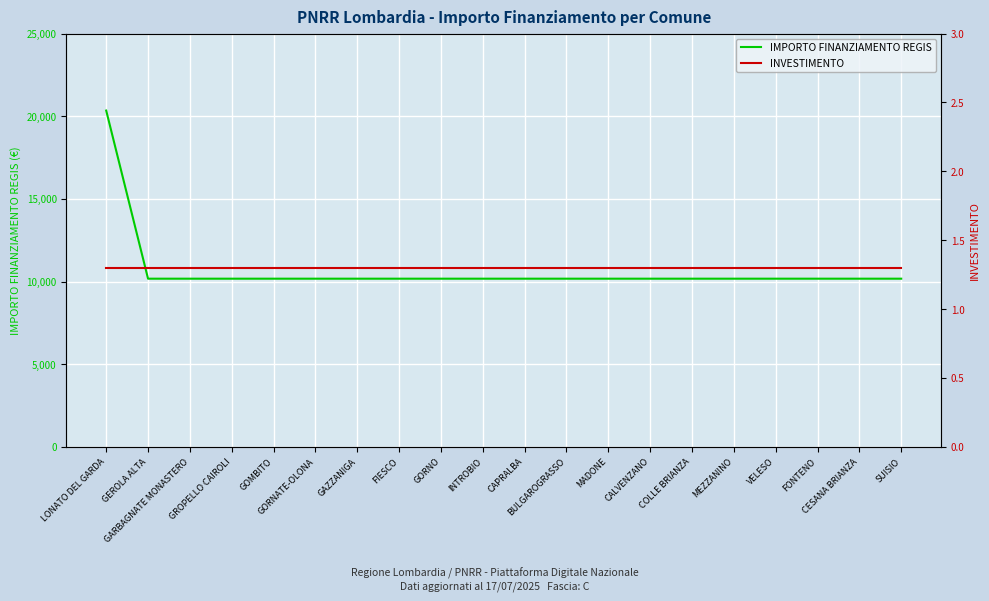

List the series in order of their peak value, highest first.

IMPORTO FINANZIAMENTO REGIS, INVESTIMENTO